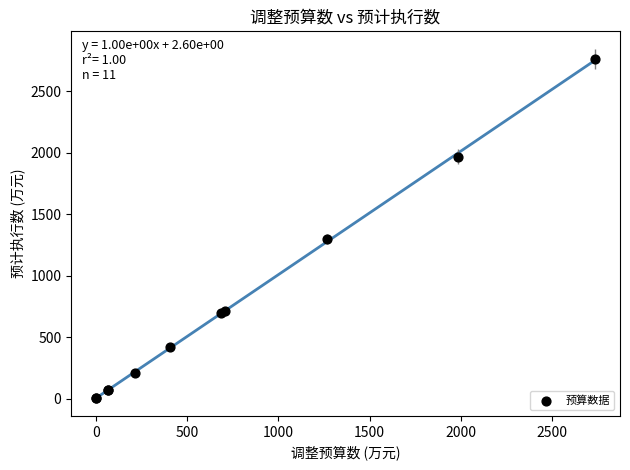

What Y value in the scatter plot is closest to 1381?

1296.4